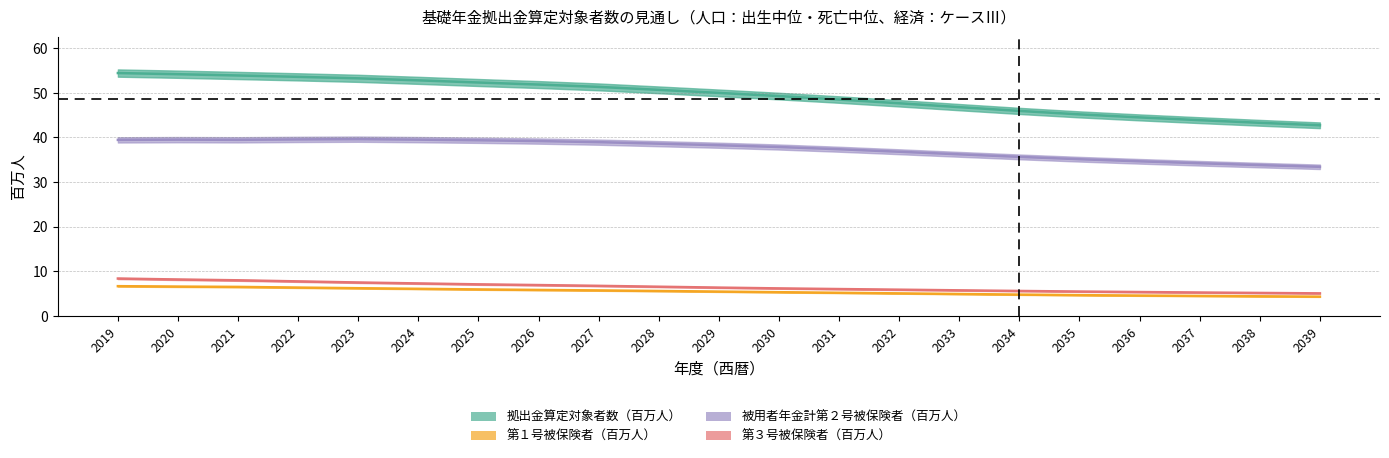

At which category does 被用者年金計第２号被保険者（百万人） reach its first local valley?

2021